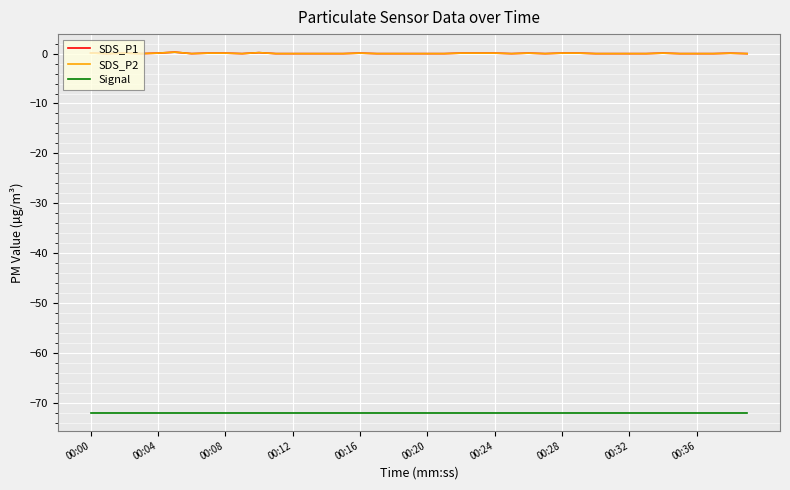

Is this an area chart (filled region under the line)?

No